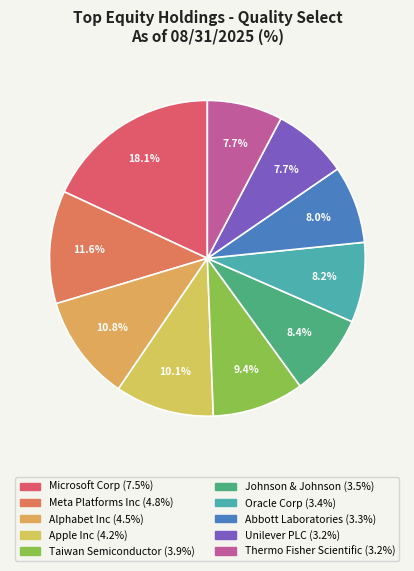

Is there a majority slice in this chart?

No